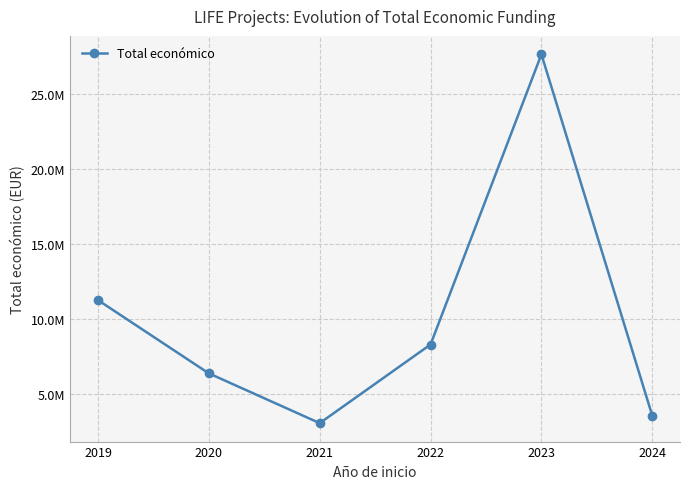

How many points are higher than both their immediate neighbors (excluding endpoints)?

1